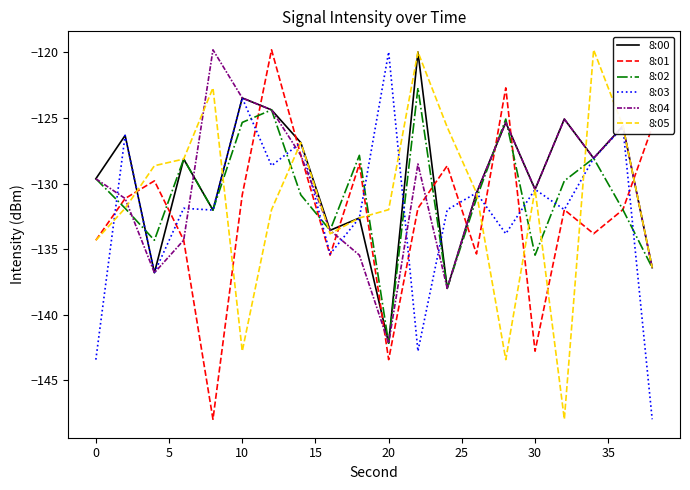

At how many categories does at least one series exceed -135?

20